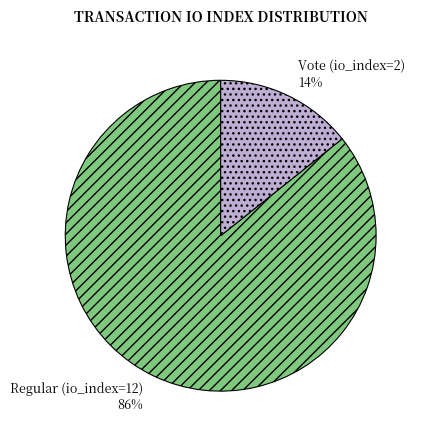

Is it true that Regular (io_index=12) is 86% of the pie?

True